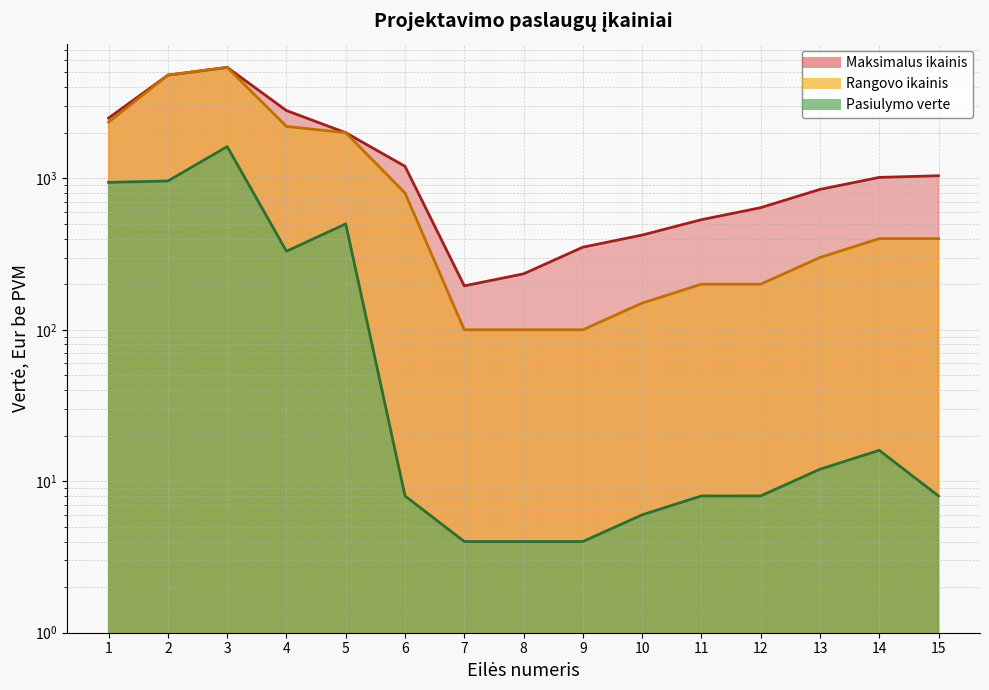

The Rangovo ikainis series shows 3111 at 1. True or false?

False